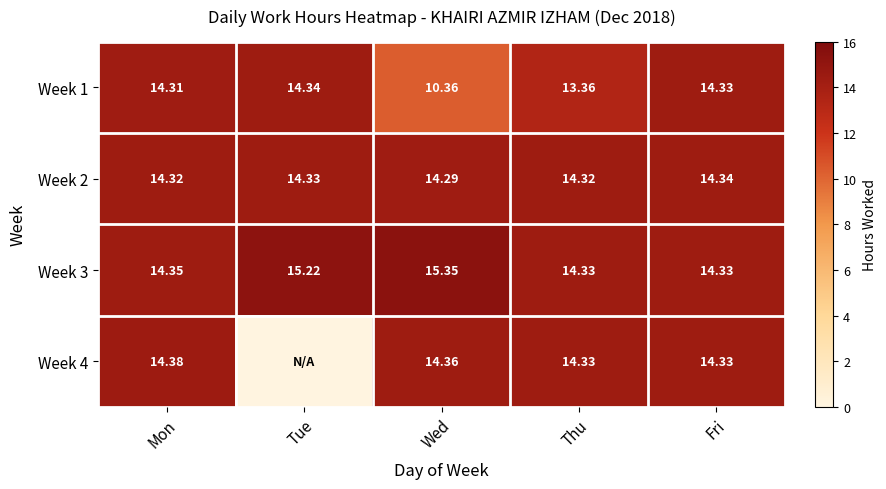

Rank the categories by Week 1 value from highest to lowest.

Tue, Fri, Mon, Thu, Wed